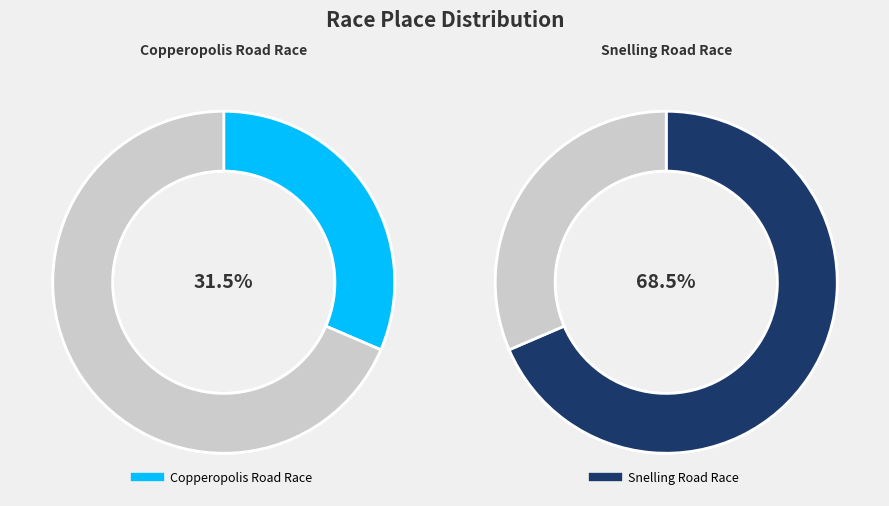

Which slice is the smallest?

Copperopolis Road Race